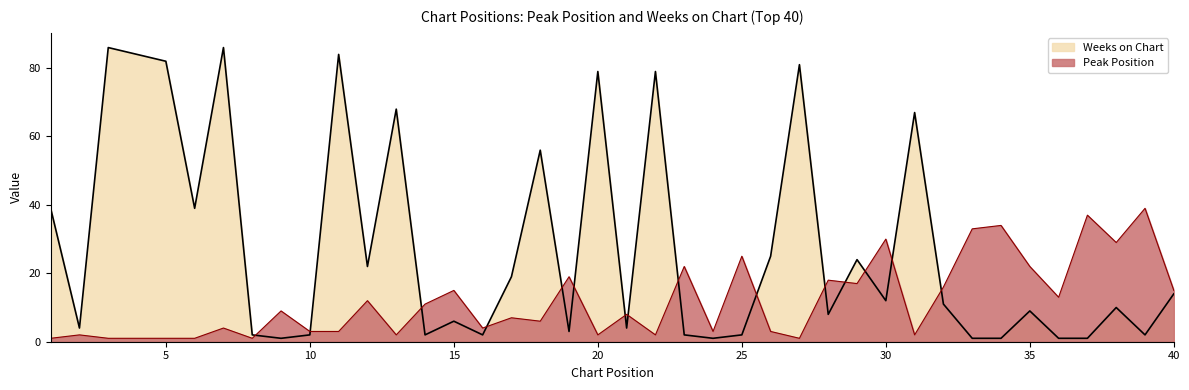

True or false: Peak Position and Weeks on Chart cross at least once.

True